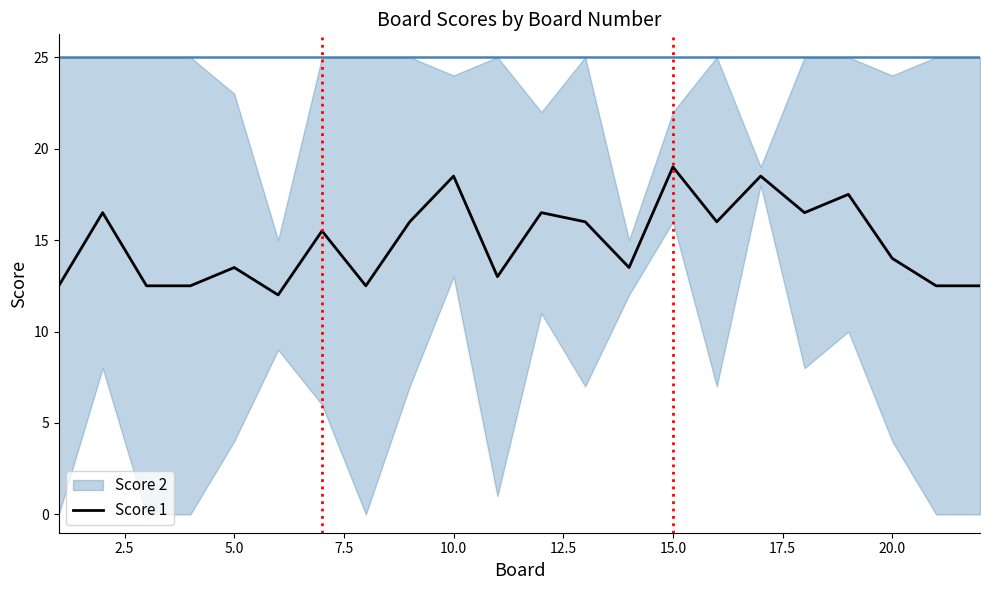

The Score 1 series shows 19.0 at 15.0. True or false?

True